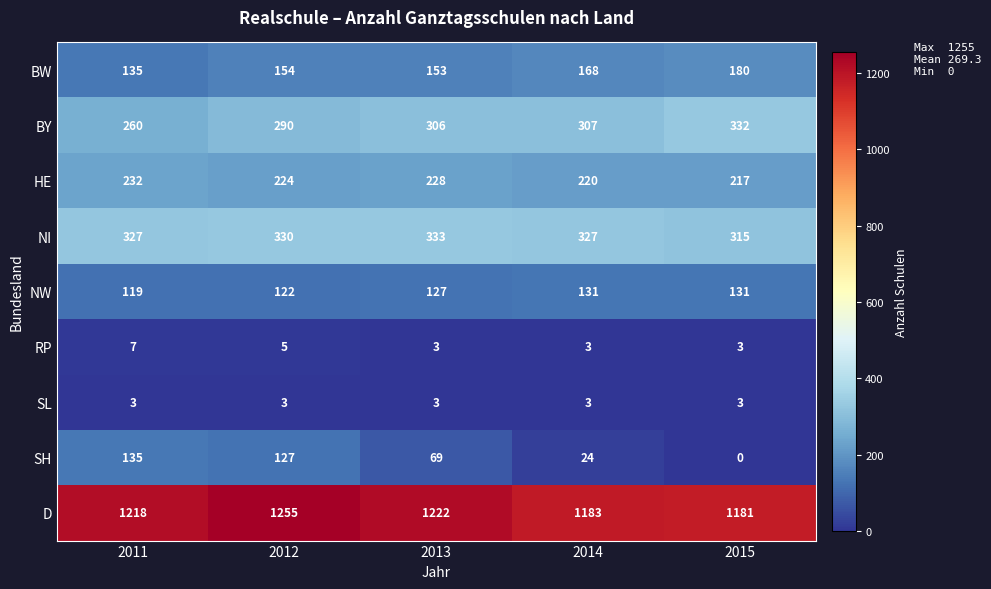

At which category is the sum across all series the highest?

2012